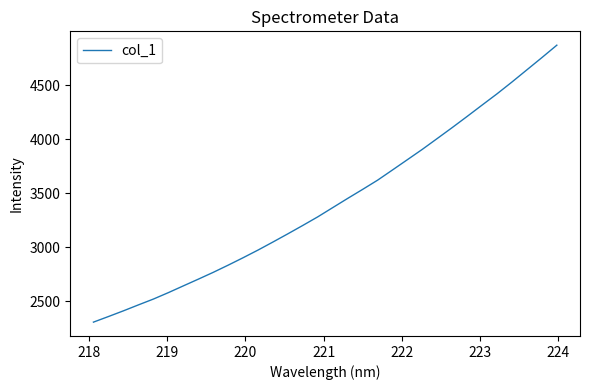

True or false: there are more than 0 points higher than both neighbors.

False